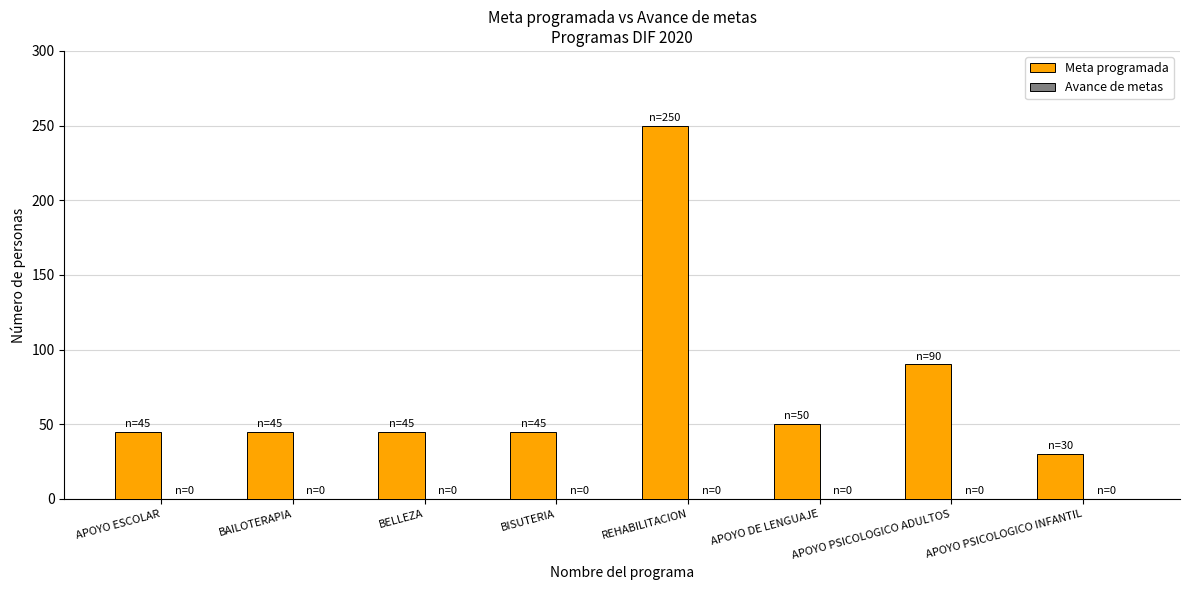

What is the smallest value displayed?

30